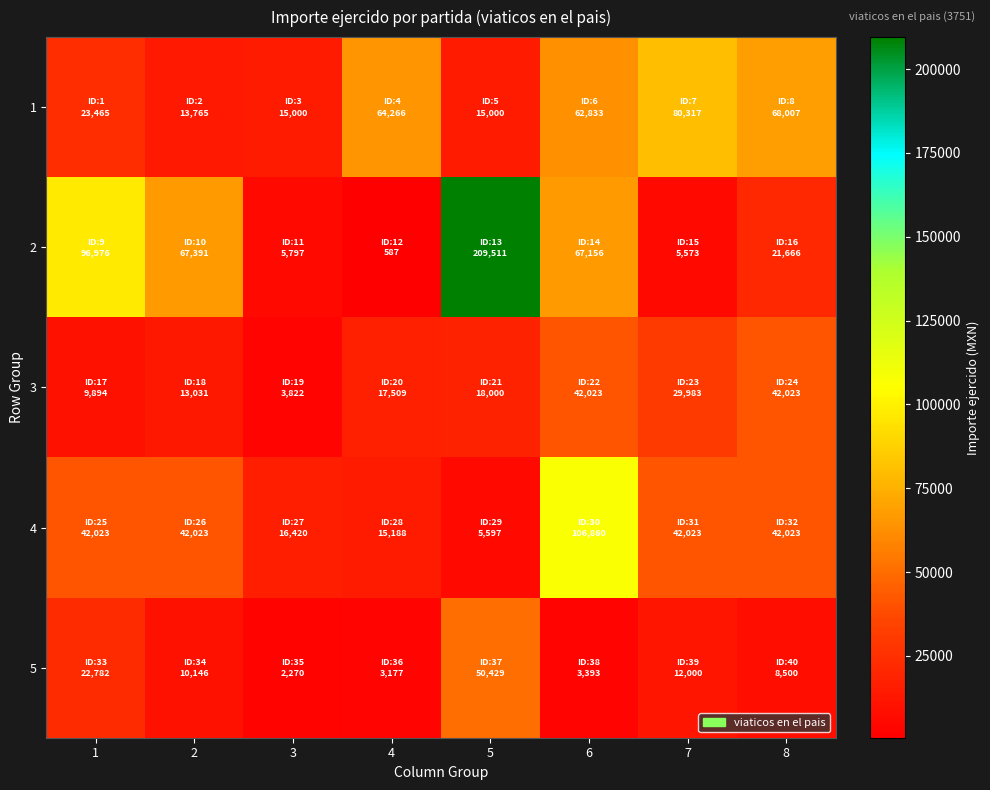

Which has a higher value, 3 or 2?

3